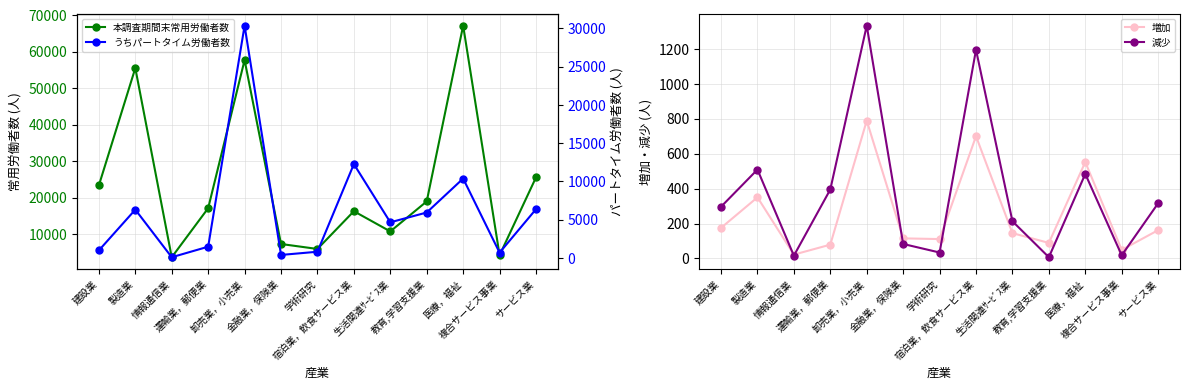

What is the spread (max minus min) of values at 運輸業，郵便業?

17021